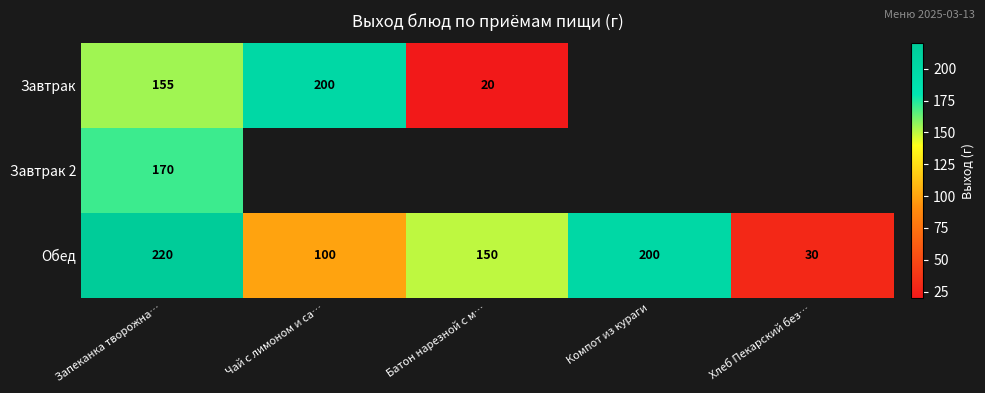

Between Чай с лимоном и са… and Запеканка творожна…, which is larger?

Чай с лимоном и са…